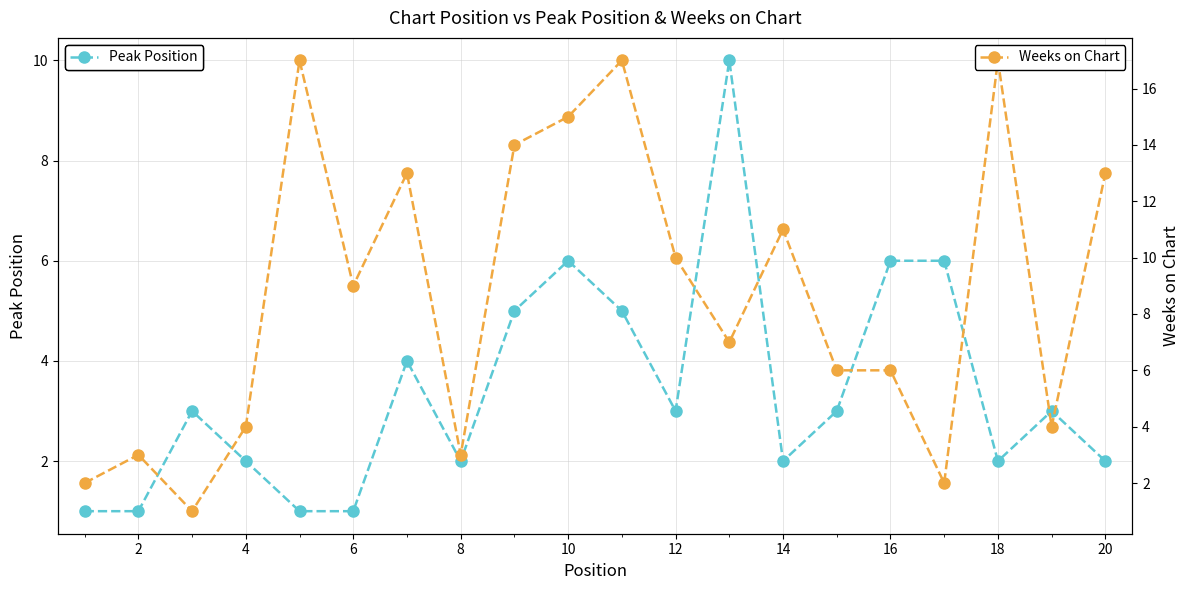

The value of Peak Position at 18 is 2. True or false?

True